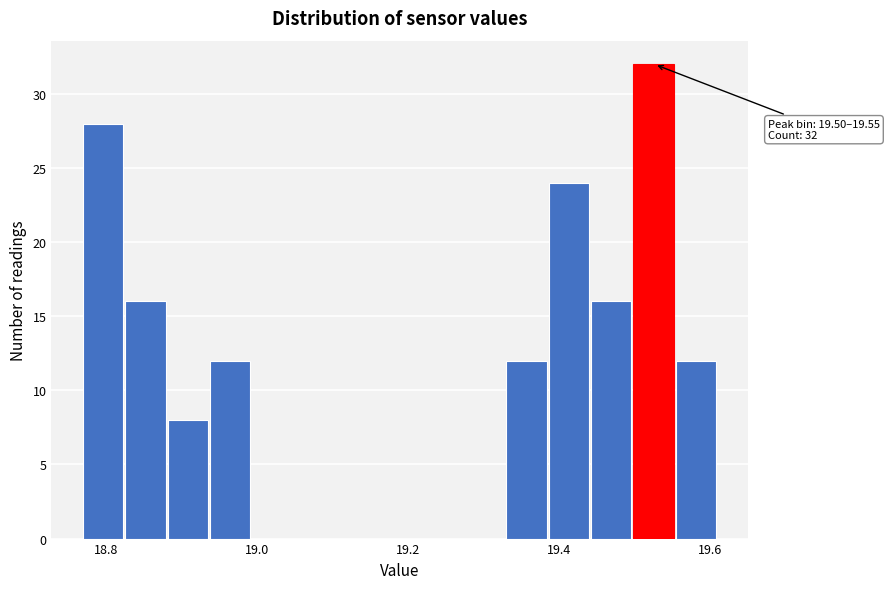

Read against the x-axis, roughly where is the centre of the tallest bar?

19.52